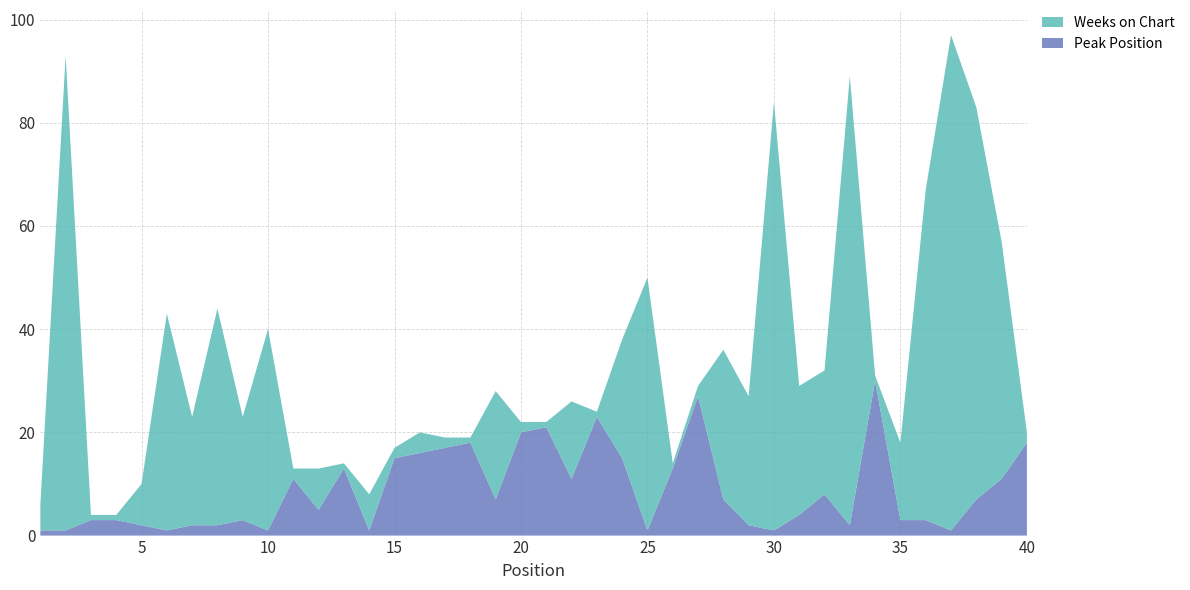

Reading right to left, list all the values displayed in this chart.

Peak Position: 18	11	7	1	3	3	30	2	8	4	1	2	7	27	13	1	15	23	11	21	20	7	18	17	16	15	1	13	5	11	1	3	2	2	1	2	3	3	1	1
Weeks on Chart: 2	46	76	96	64	15	1	87	24	25	83	25	29	2	1	49	23	1	15	1	2	21	1	2	4	2	7	1	8	2	39	20	42	21	42	8	1	1	92	5